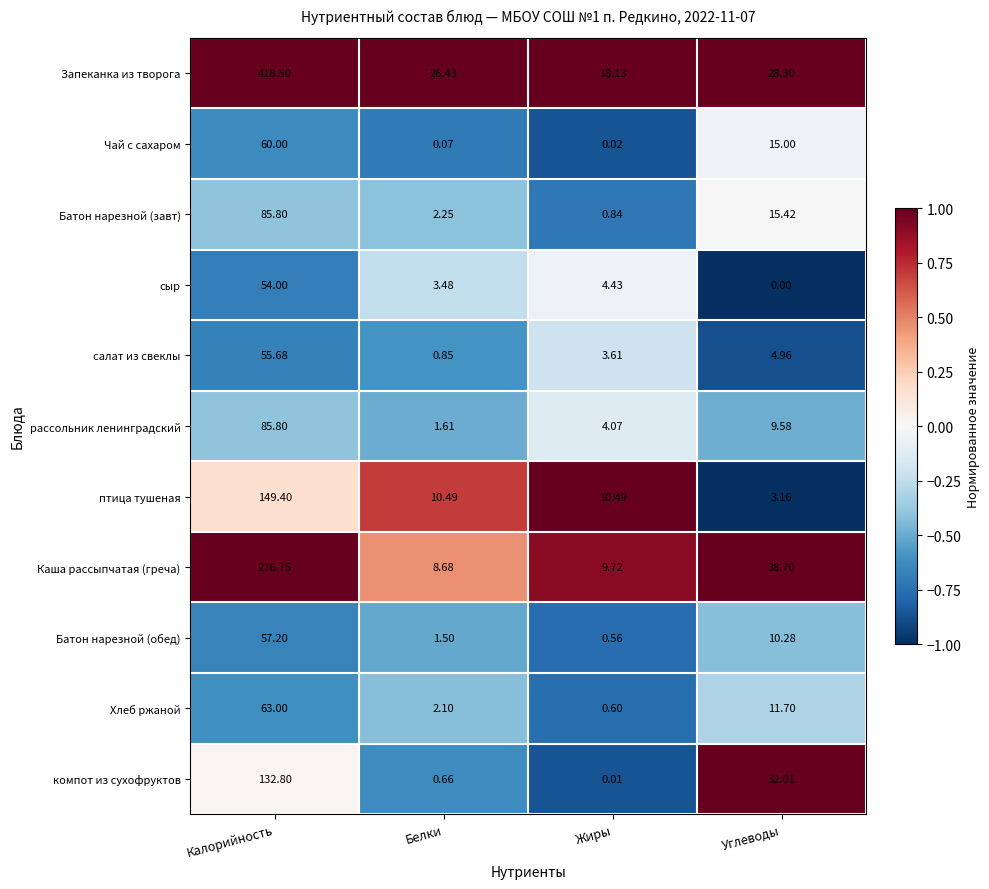

Which series has the largest range (max minus min)?

Запеканка из творога